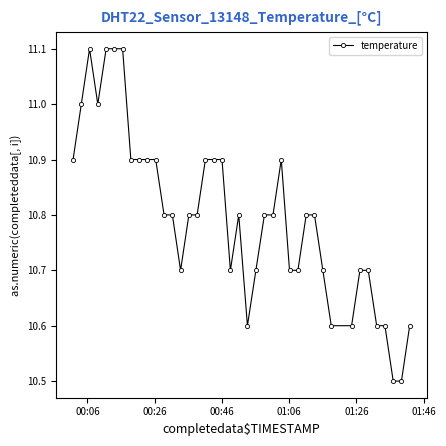

What is the difference between the maximum and minimum values?

0.6